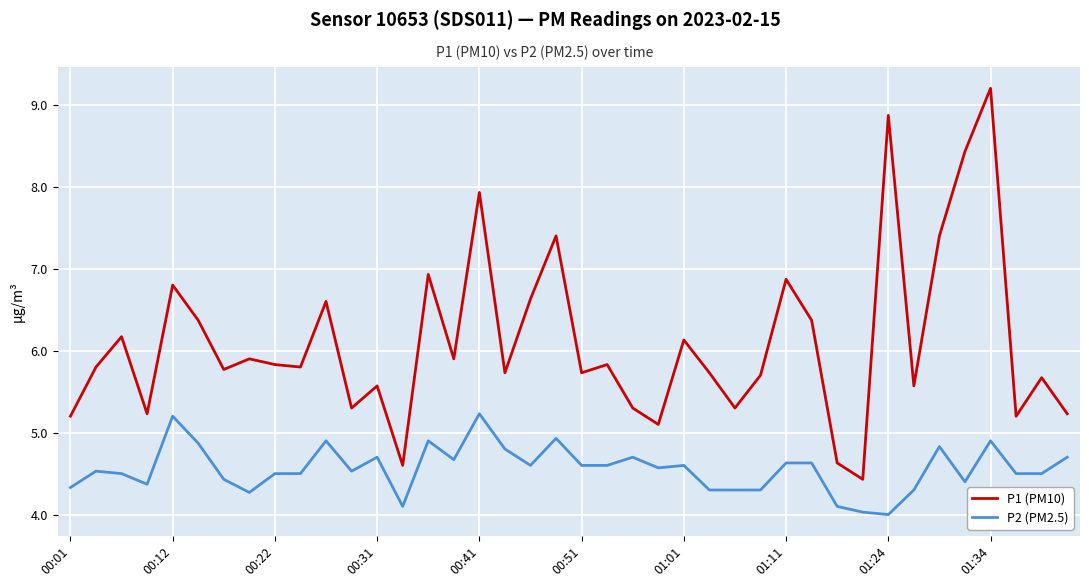

Is this an area chart (filled region under the line)?

No